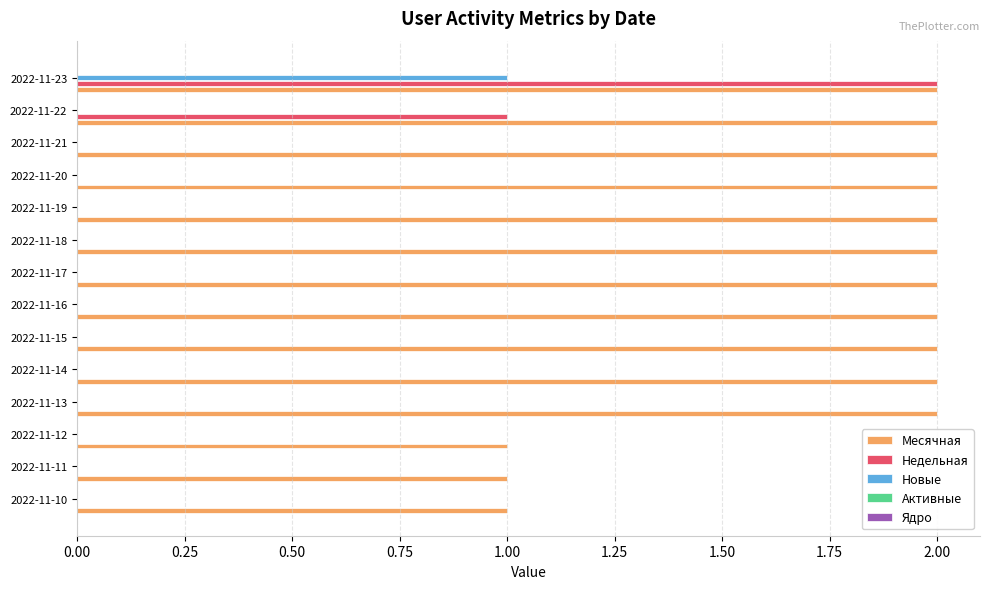

Which series has the largest total across all categories?

Месячная